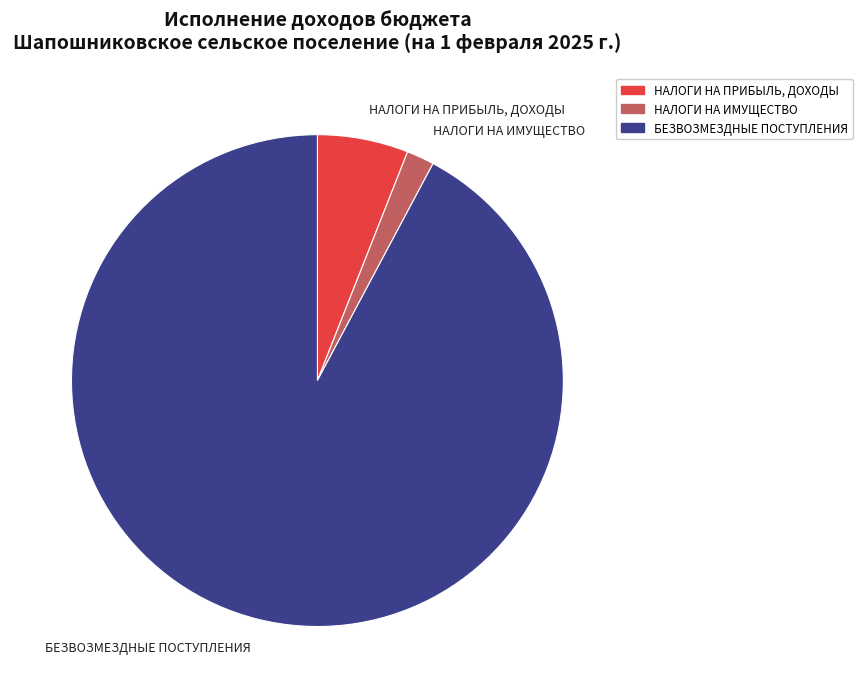

Does БЕЗВОЗМЕЗДНЫЕ ПОСТУПЛЕНИЯ account for over 50% of the chart?

Yes